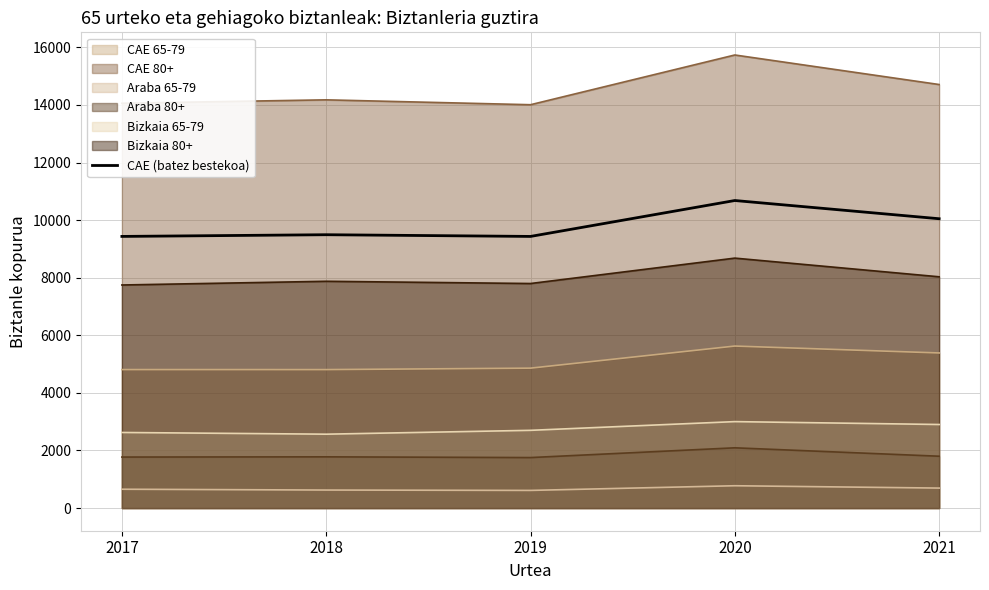

Rank the categories by value from lowest to highest.

2019, 2017, 2018, 2021, 2020